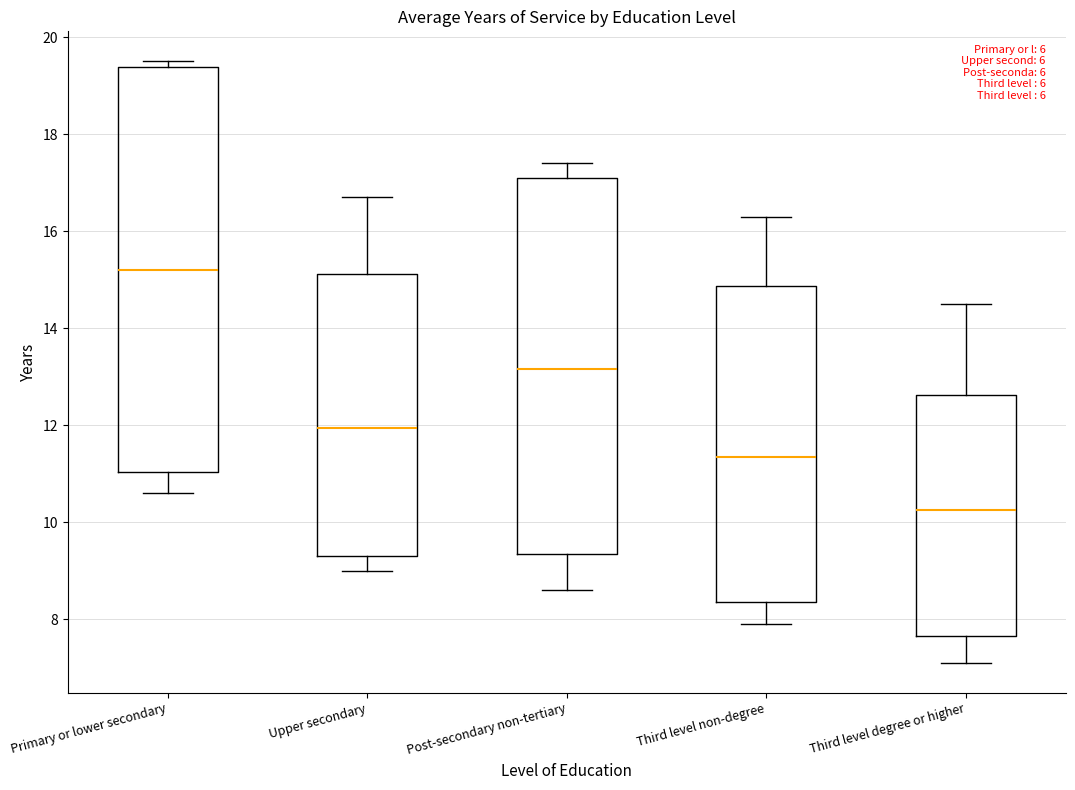

Which box has the lowest median line?

Third level degree or higher